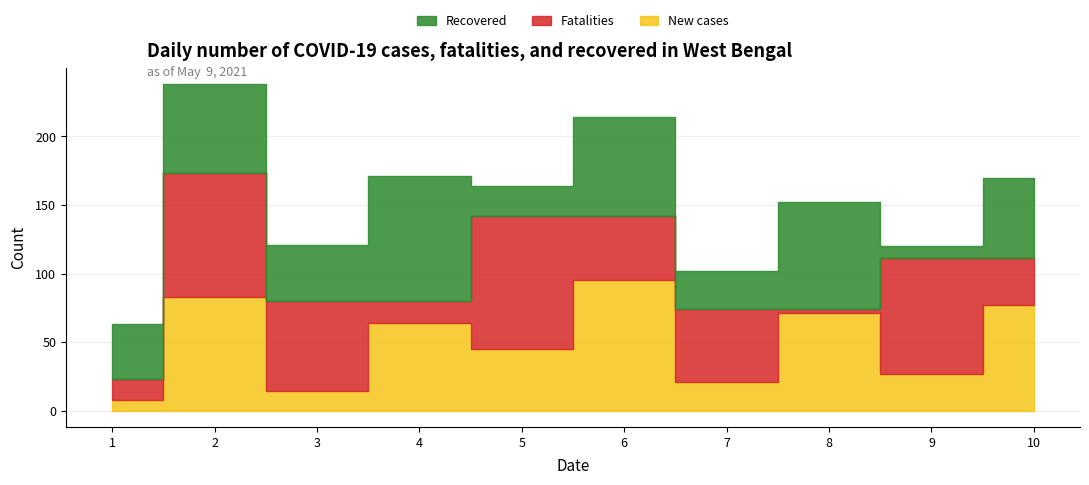

Which series has the widest spread of values?

Fatalities